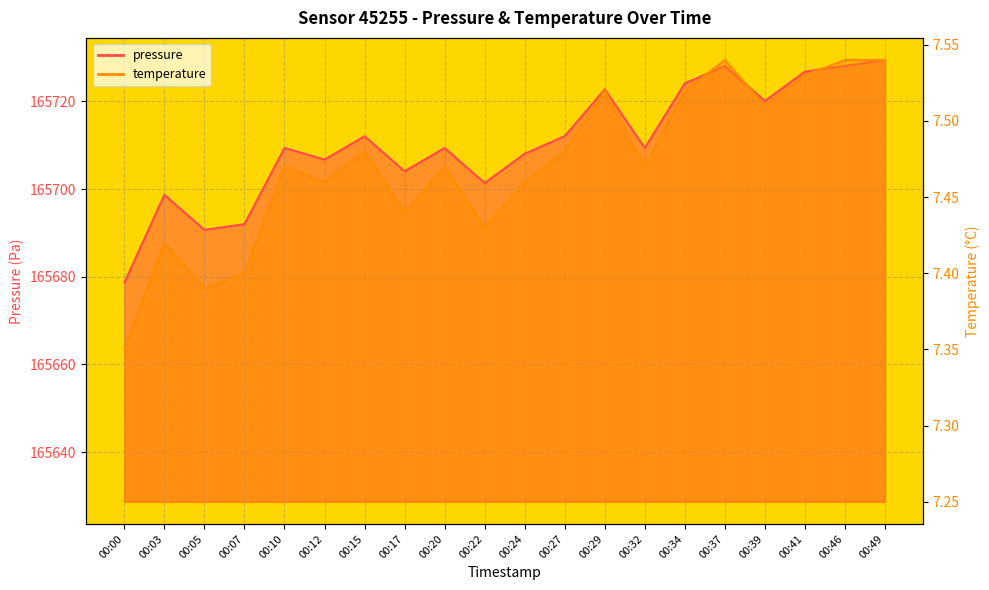

What is the value of the pressure point at the 9th from the left?

165709.4